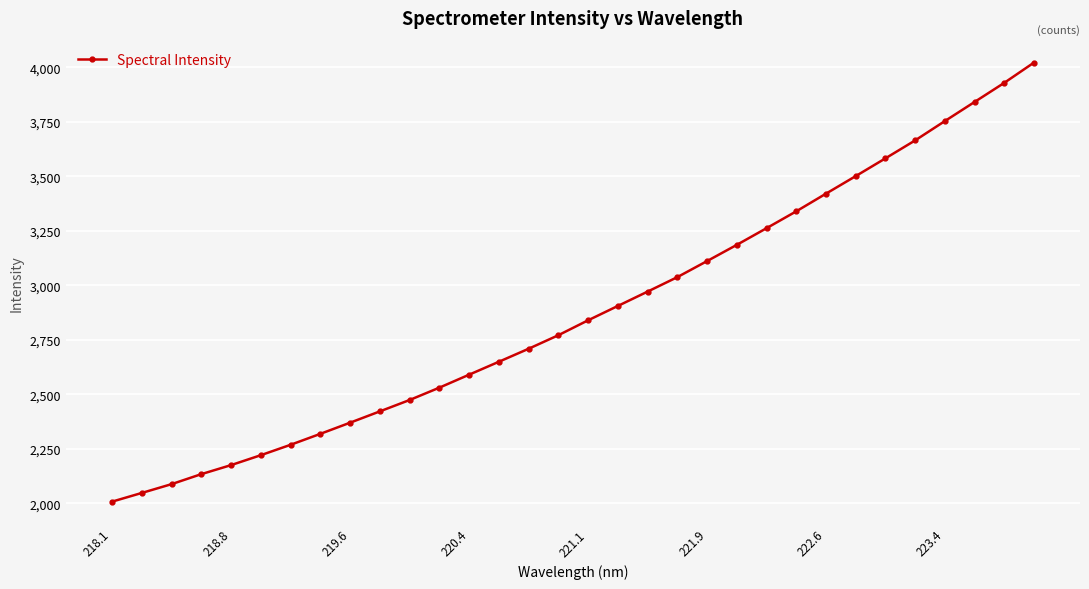

What is the value of the 5th point from the left?

2175.7